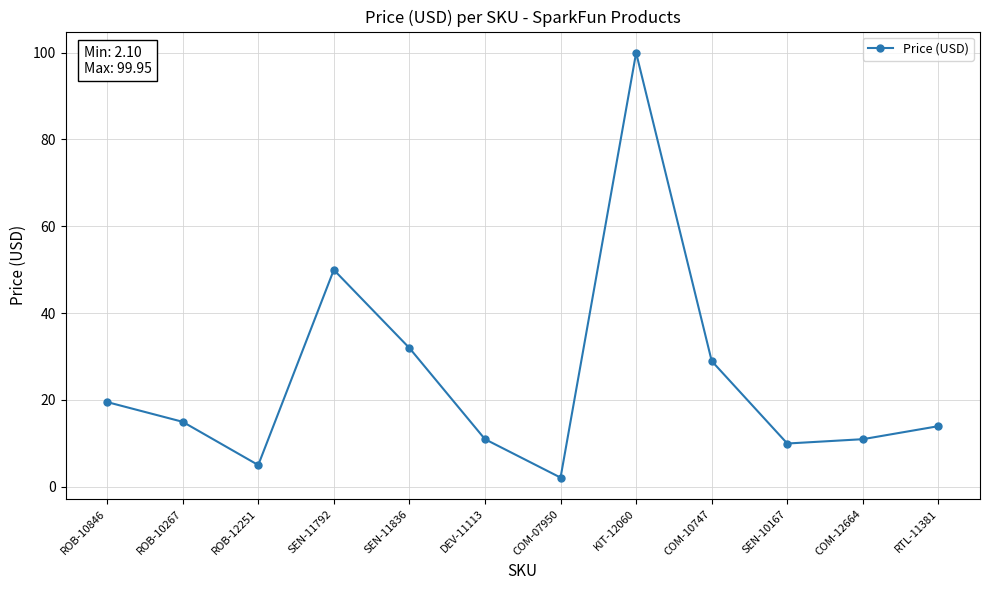

How many points are lower than both their immediate neighbors (excluding endpoints)?

3